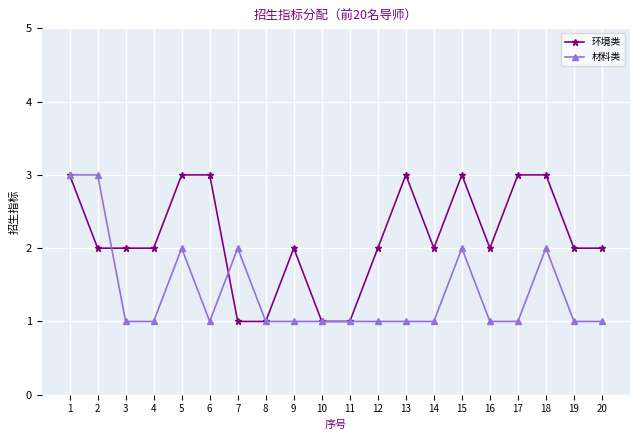

What is the total value across all series at 20?

3